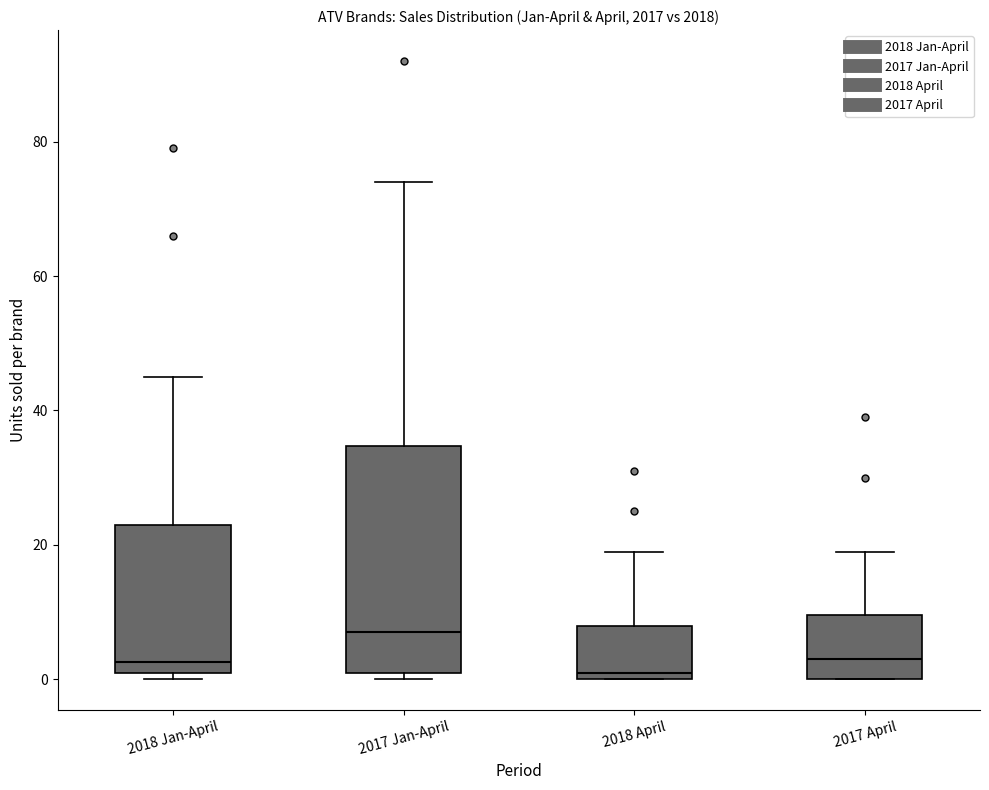

Which box's median line is the highest?

2017 Jan-April